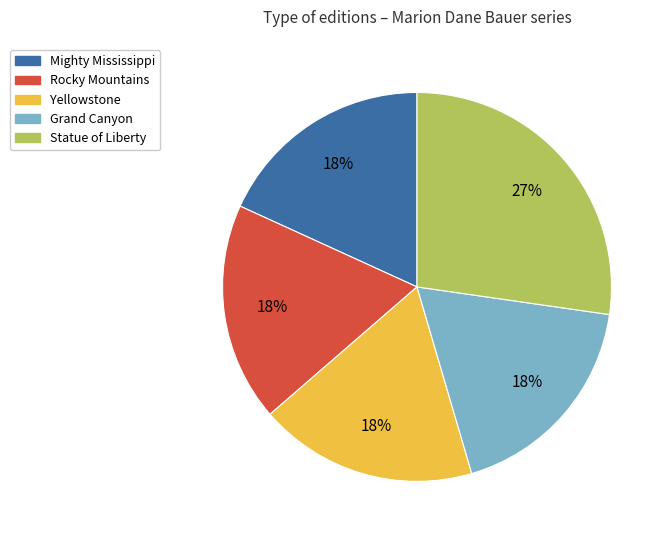

To the nearest percent, what is the difference between the largest and smallest slice percentages?

9%